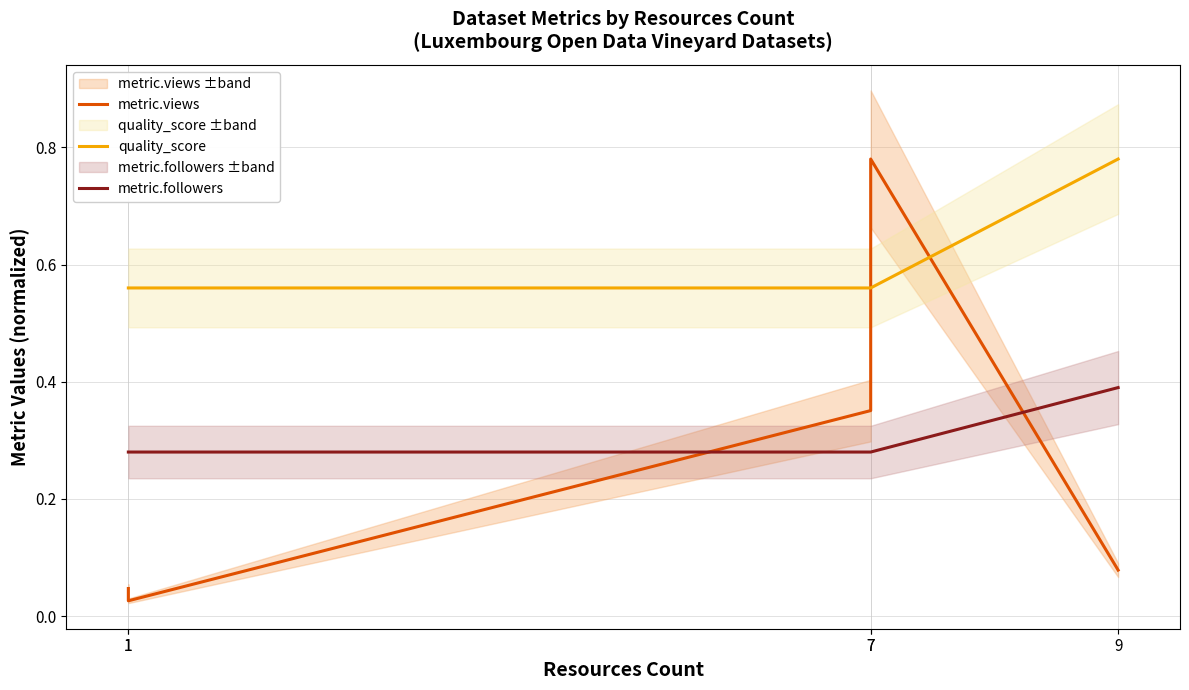

Reading left to right, what are all the values shown in this chart?

metric.views: 0.0	0.0	0.4	0.8	0.1
quality_score: 0.6	0.6	0.6	0.6	0.8
metric.followers: 0.3	0.3	0.3	0.3	0.4